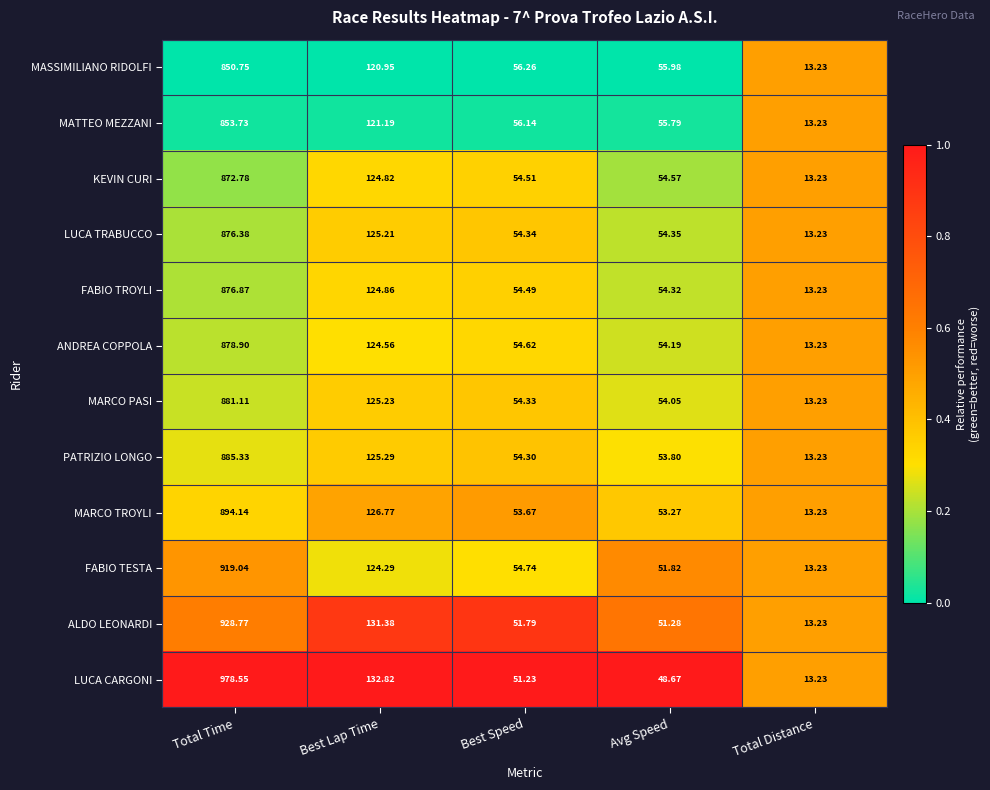

Which label corresponds to the largest value in the chart?

Total Time